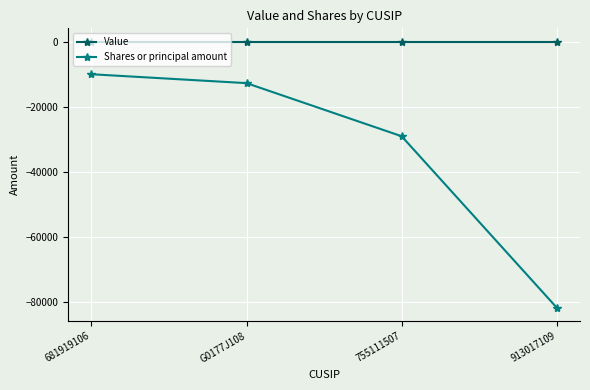

Rank the series by their average value, from highest to lowest.

Value, Shares or principal amount